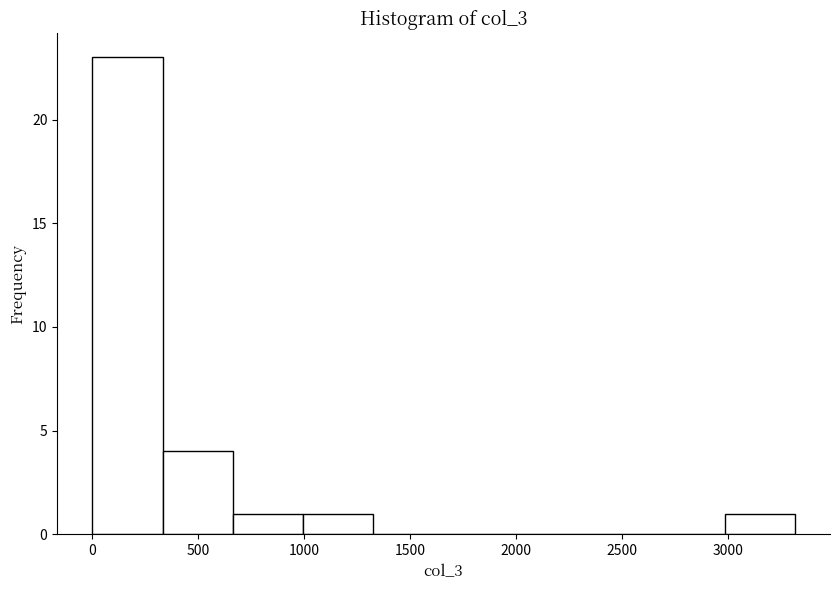

How tall is the bar that spans 3000 to 3300 on the x-axis? Neither the bar edges nor the heights are printed on the chart, so give them approximately, as read against the axes.

1